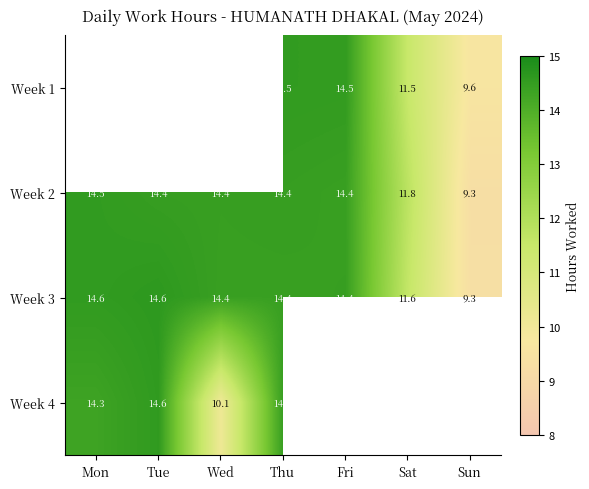

Is the value of Week 3 at Wed greater than the value of Week 1 at Sat?

Yes